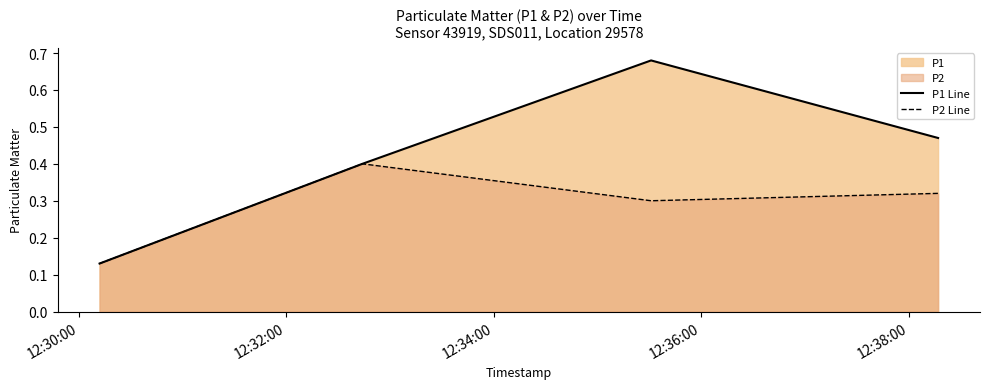

List the series in order of their overall mean, lowest first.

P2 Line, P1 Line